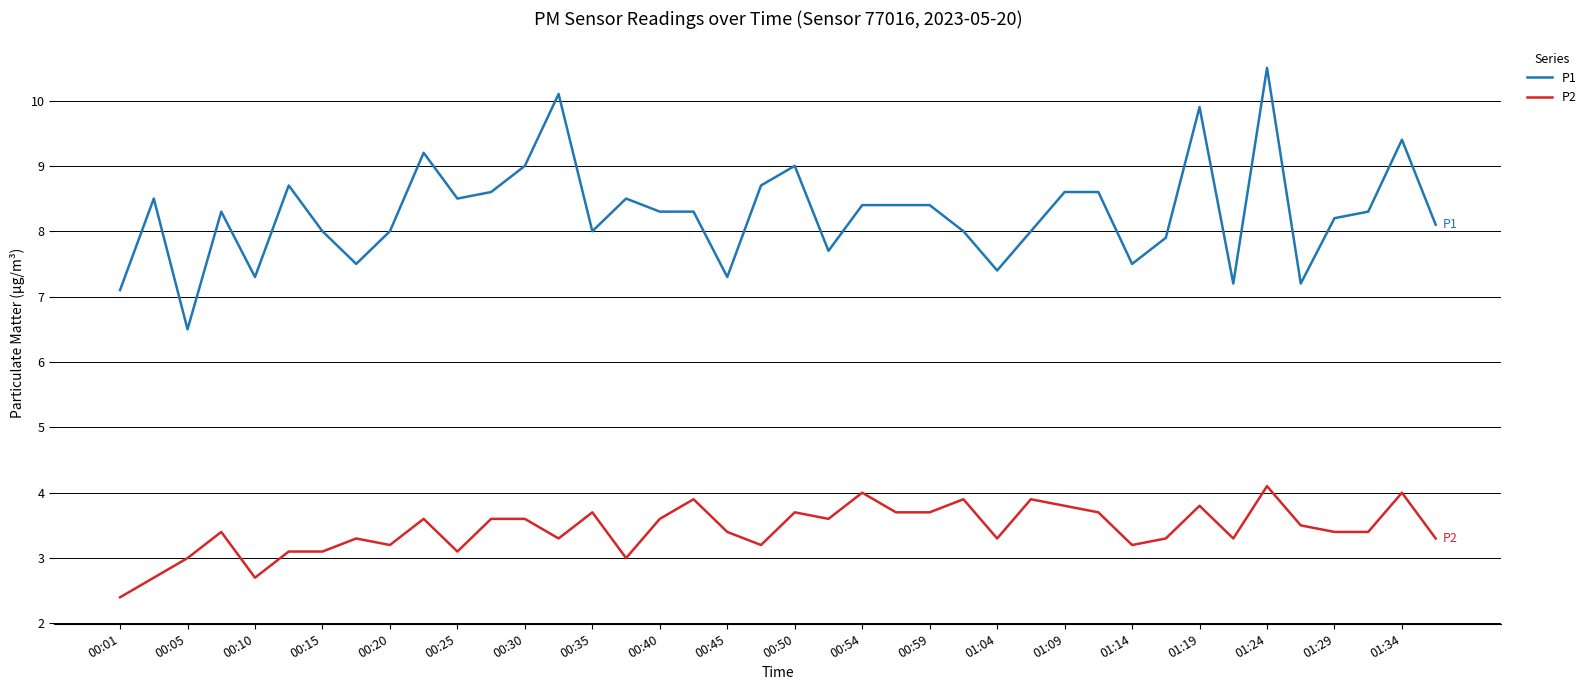

List the series in order of their peak value, lowest first.

P2, P1